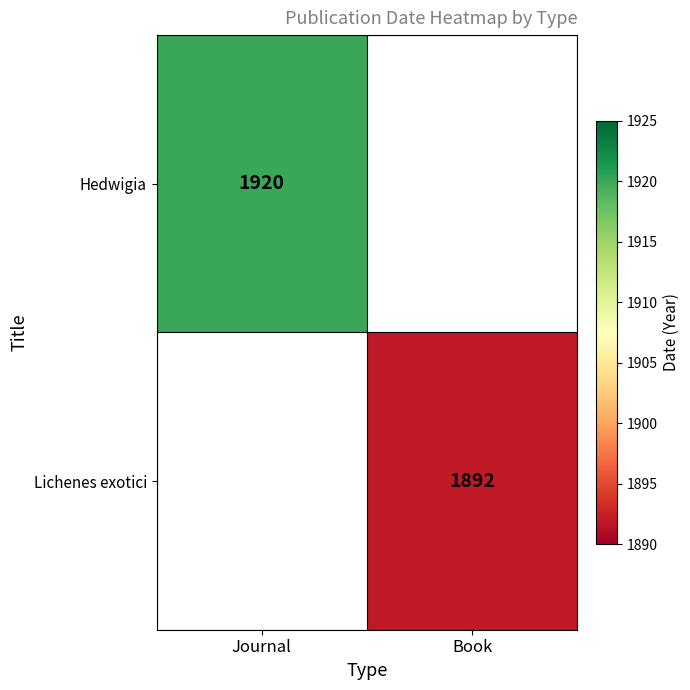

True or false: Lichenes exotici has a value of 1892 at Book.

True